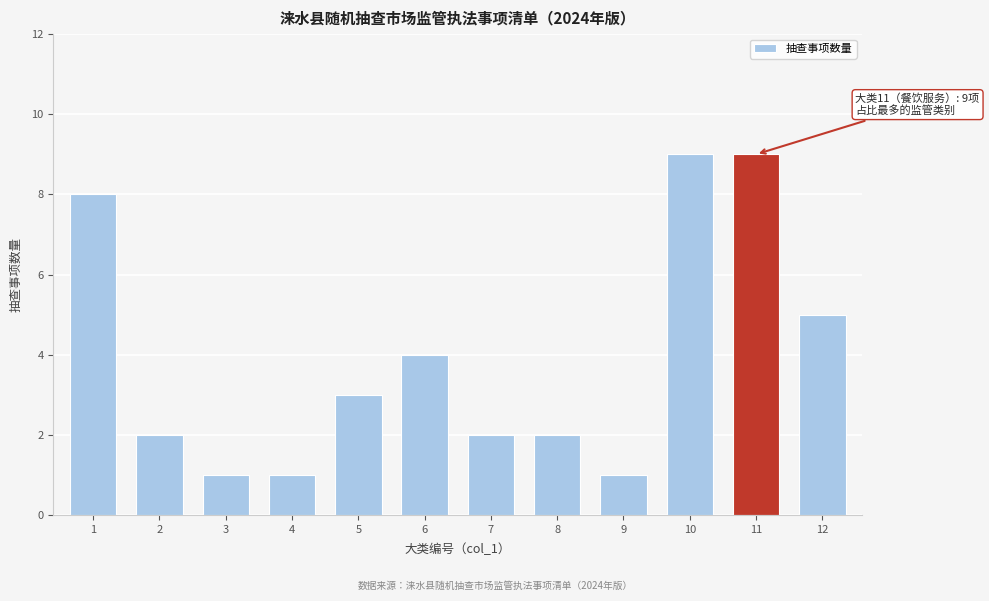

Reading left to right, what are all the values shown in this chart?

8	2	1	1	3	4	2	2	1	9	9	5